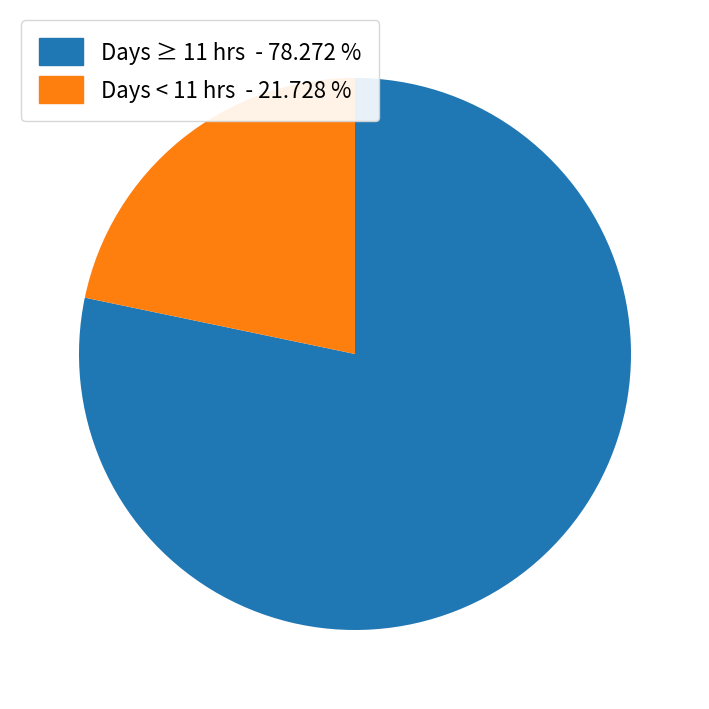

Do Days ≥ 11 hrs - 78.272 % and Days < 11 hrs - 21.728 % together represent more than half of the pie?

Yes